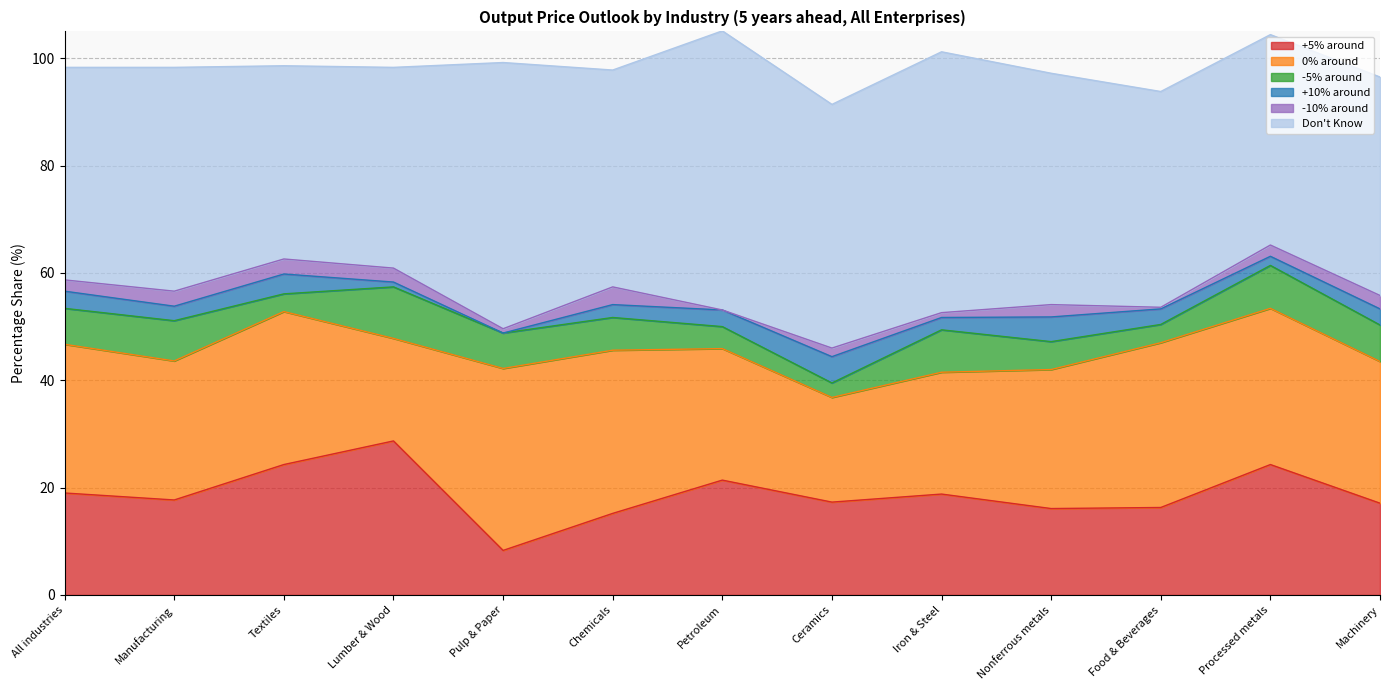

Reading right to left, extract all data points from this chart.

+5% around: 17.1	24.3	16.3	16.1	18.8	17.3	21.4	15.2	8.3	28.7	24.3	17.7	19.0
0% around: 26.4	29.1	30.7	25.9	22.7	19.5	24.5	30.4	33.9	19.1	28.5	25.9	27.7
-5% around: 6.8	8.0	3.4	5.2	7.9	2.7	4.1	6.1	6.6	9.6	3.3	7.5	6.7
+10% around: 3.0	1.7	2.9	4.6	2.3	4.9	3.1	2.4	0.0	0.9	3.7	2.7	3.2
-10% around: 2.5	2.1	0.3	2.3	0.9	1.6	0.0	3.3	0.8	2.6	2.8	2.8	2.1
Don't Know: 40.7	39.2	40.2	43.1	48.6	45.4	52.0	40.4	49.6	37.4	36.0	41.7	39.6